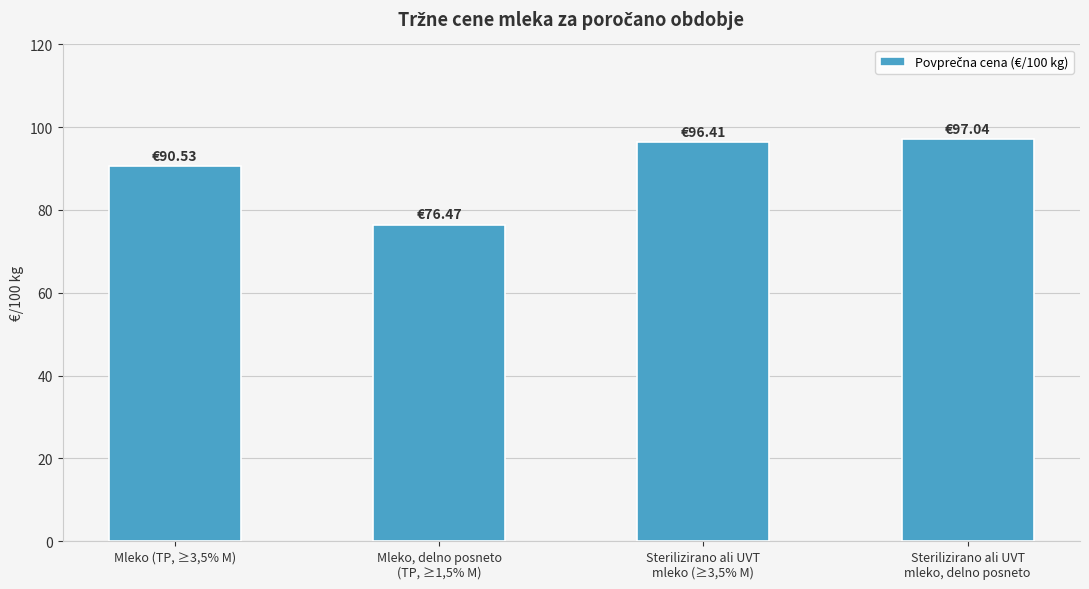

How many bars are there in total?

4